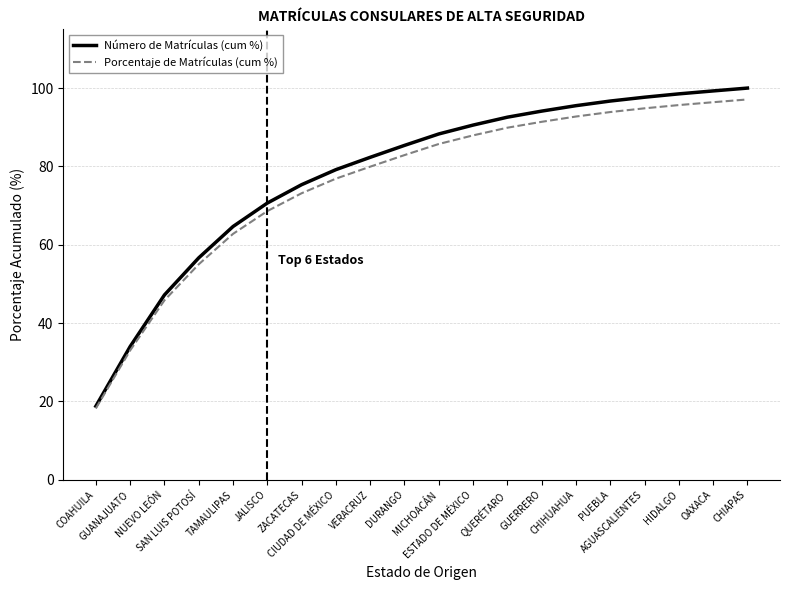

What is the minimum value for Porcentaje de Matrículas (cum %)?

18.2